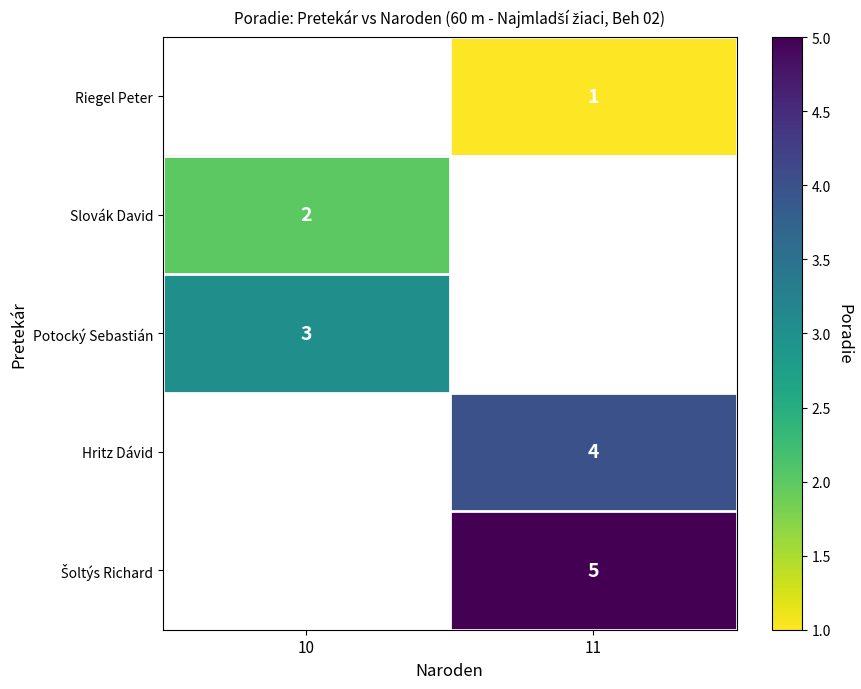

Which has a higher value, 11 or 10?

10